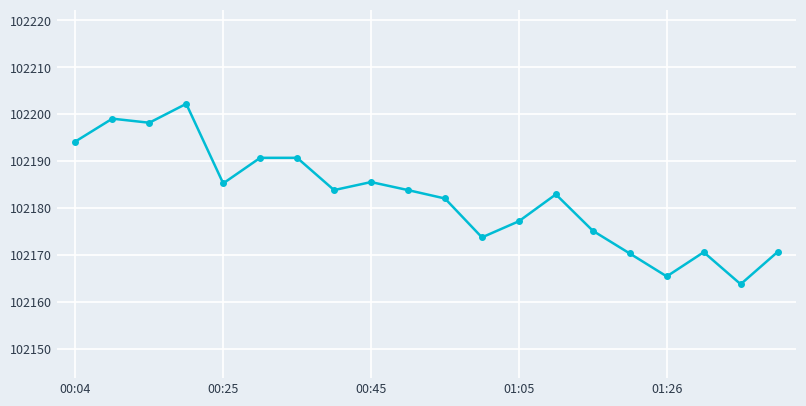

True or false: the data has more than 2 interior local peaks.

True